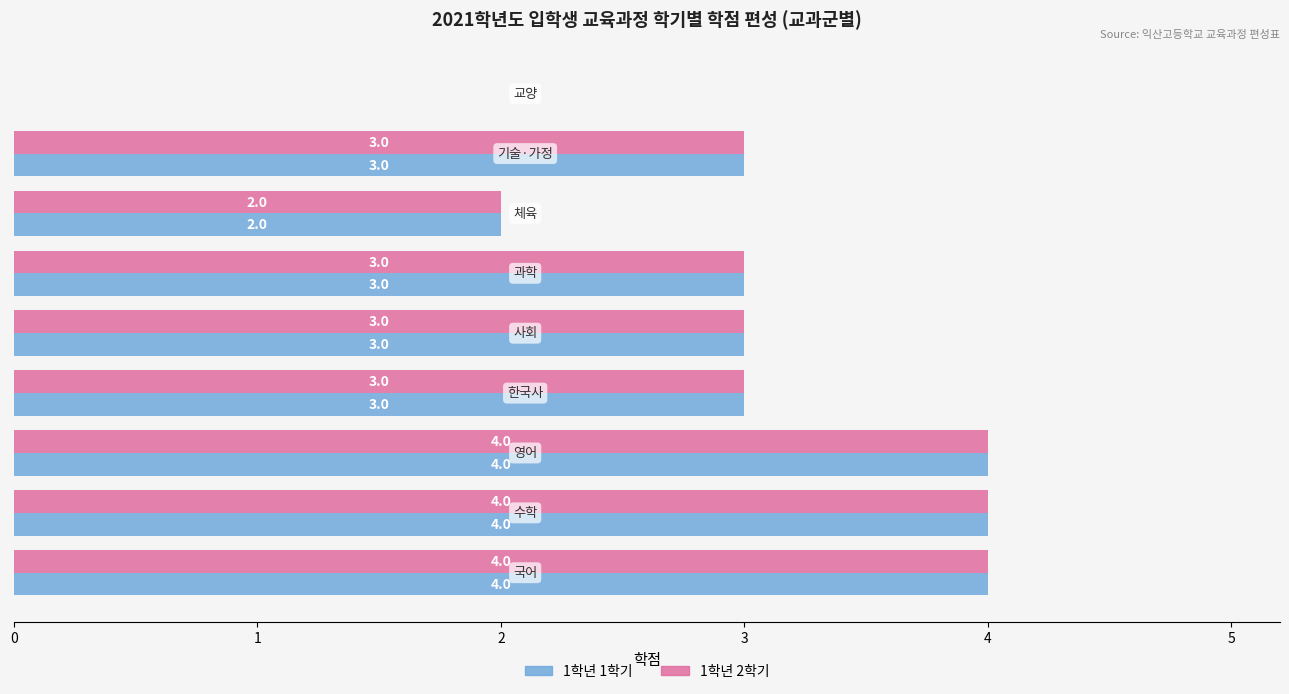

What is the maximum value for 1학년 2학기?

4